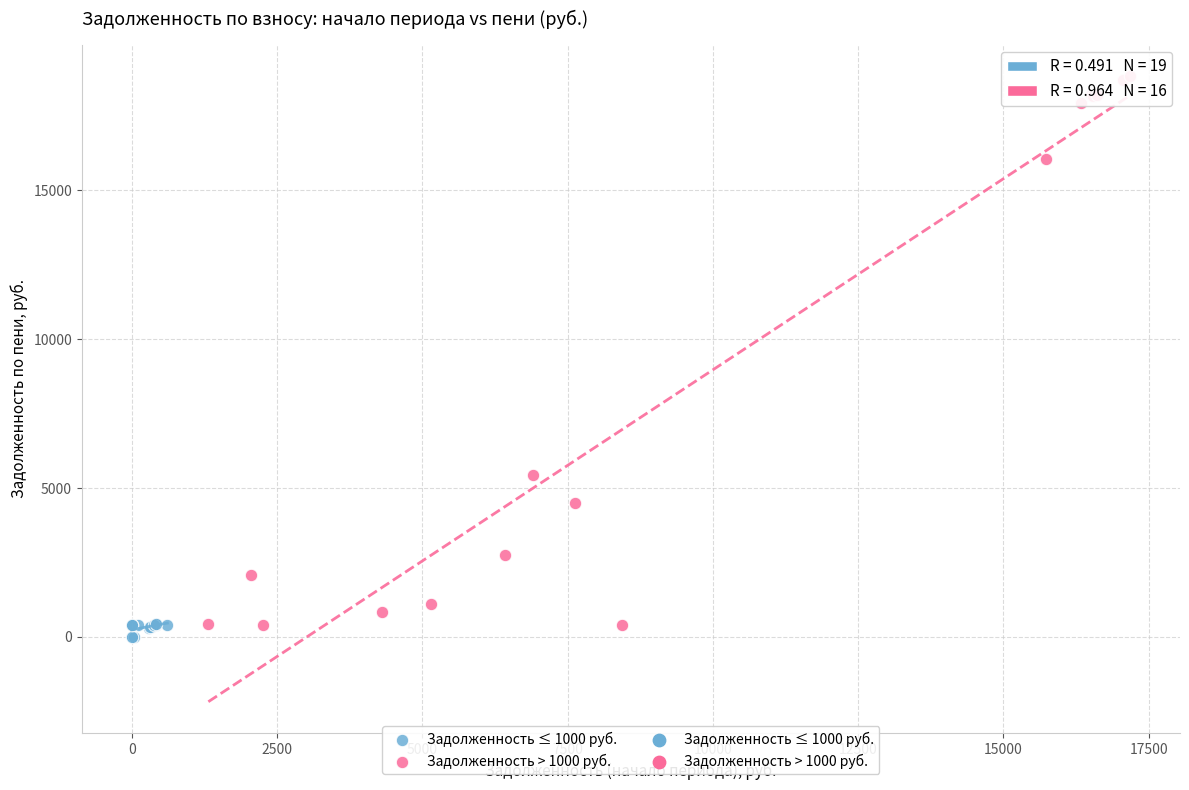

Which series reaches the maximum Y coordinate?

Задолженность > 1000 руб.